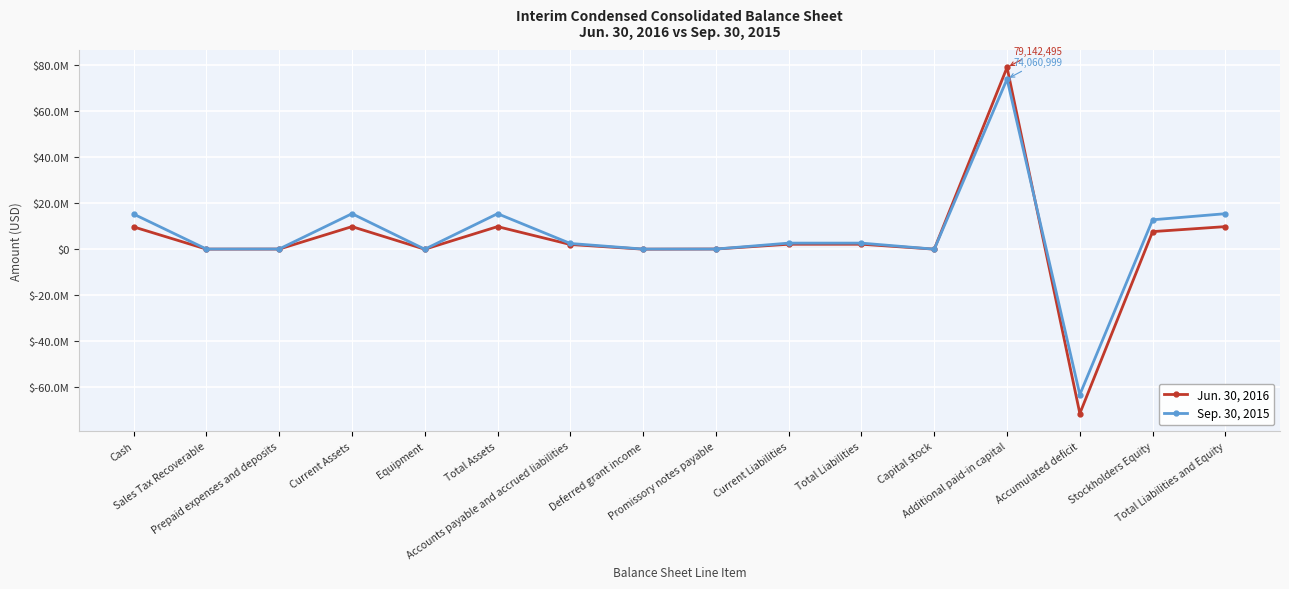

Rank the series at Accounts payable and accrued liabilities from highest to lowest value.

Sep. 30, 2015, Jun. 30, 2016